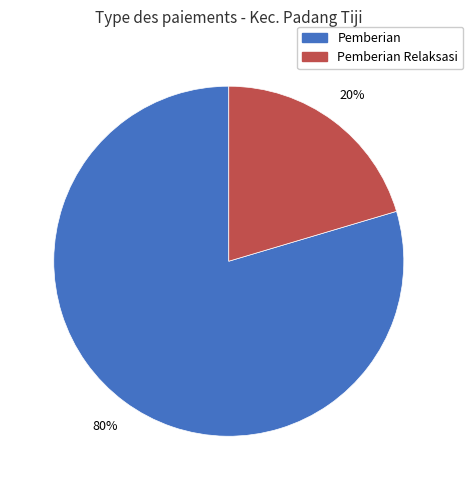

To the nearest percent, what is the average slice percentage?

50%